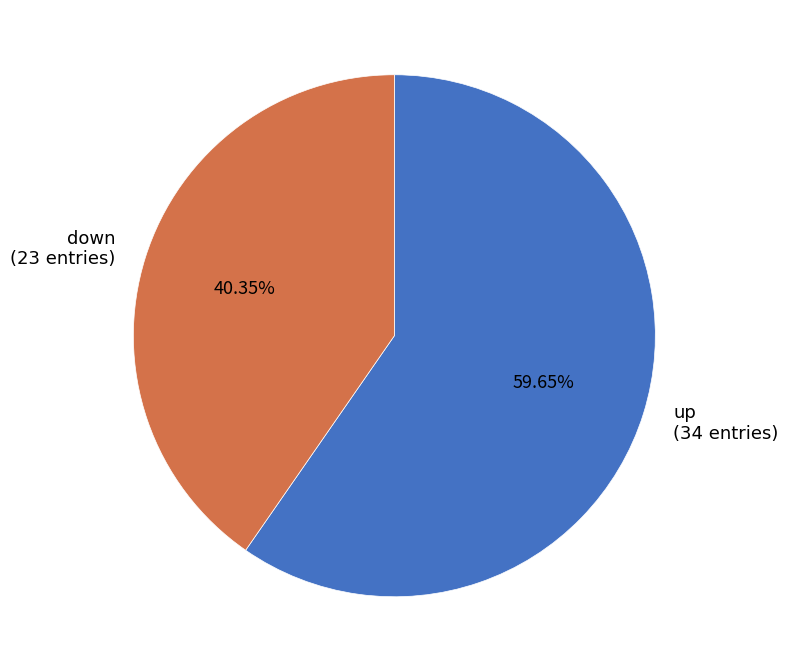

Which category has the smallest portion of the pie?

down